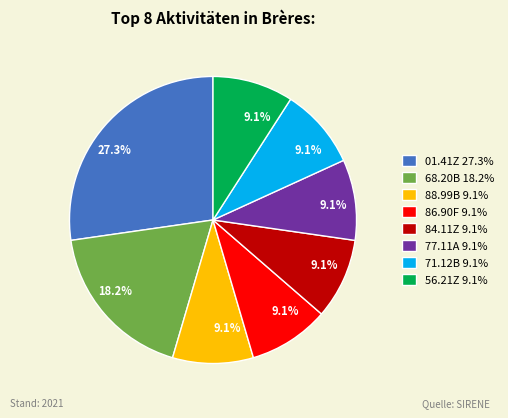

Approximately how many times larger is the value at 77.11A 9.1% compared to 88.99B 9.1%?

1.0